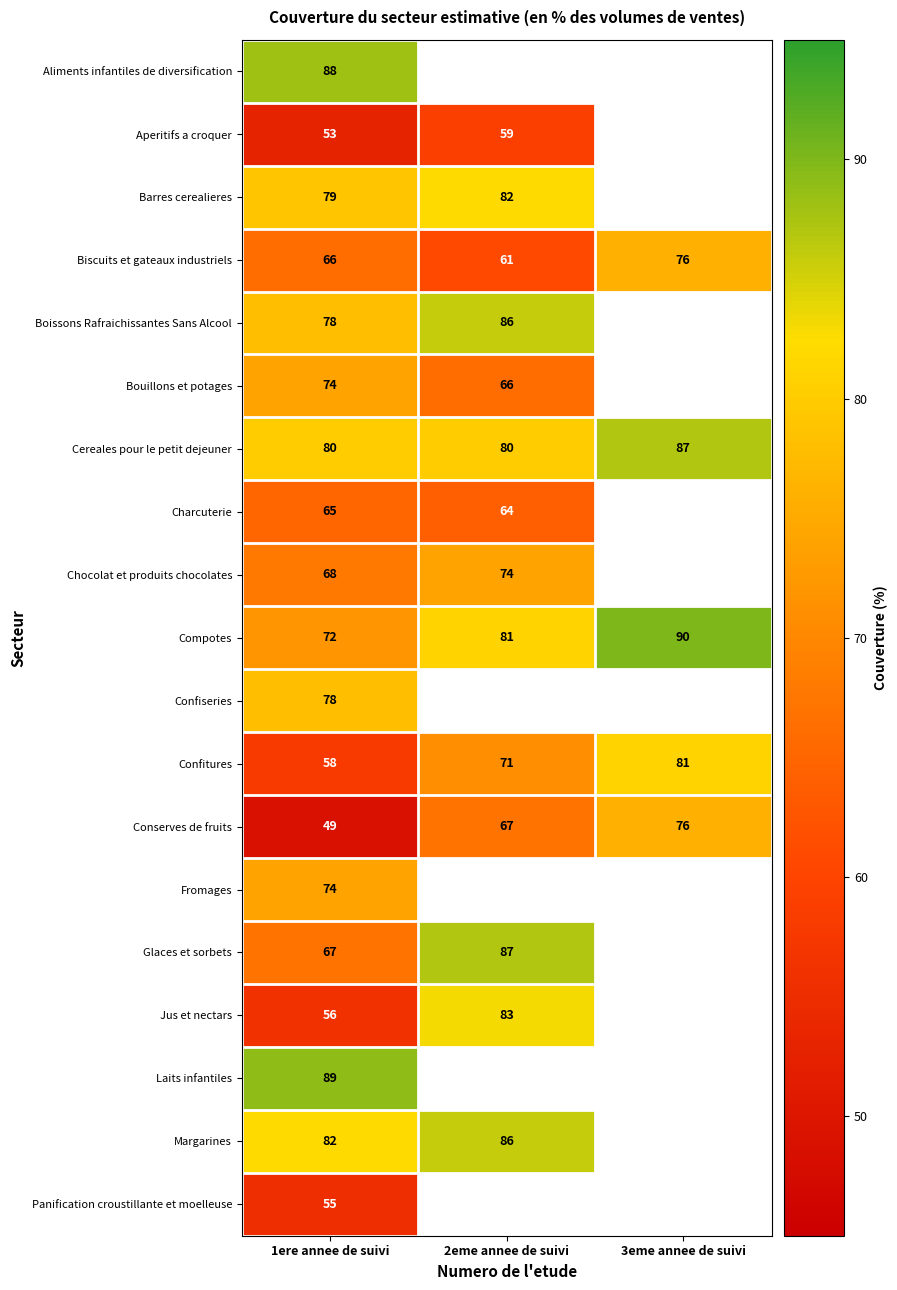

What is the spread (max minus min) of values at 1ere annee de suivi?

40